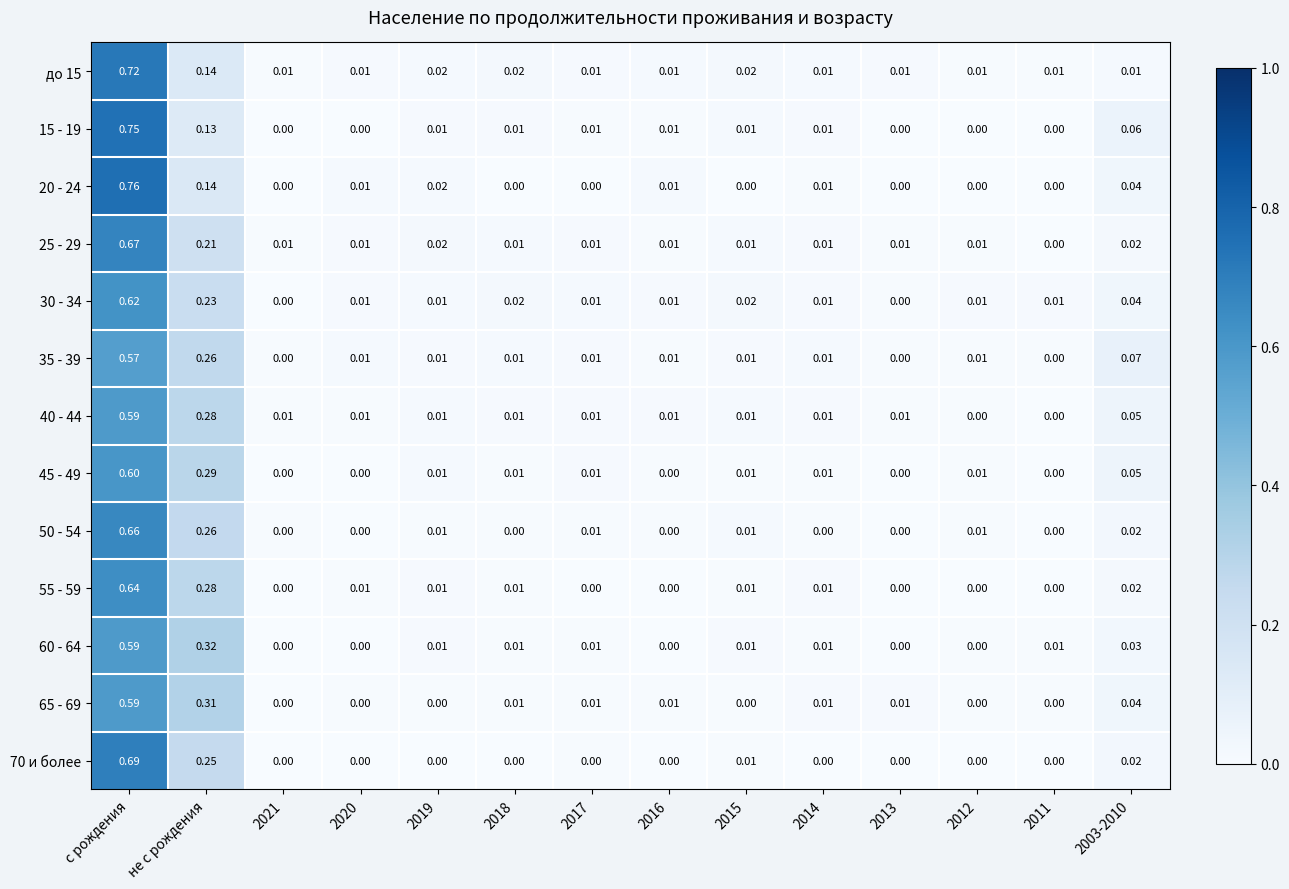

At which category is the sum across all series the highest?

с рождения